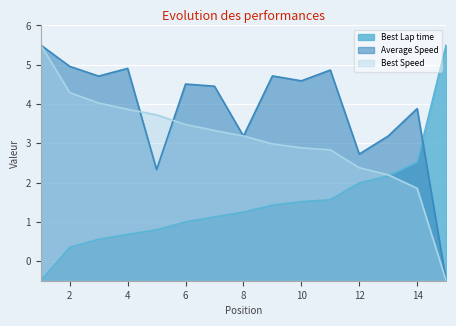

Reading right to left, list all the values displayed in this chart.

Best Lap time: 5.5	2.5	2.2	2.0	1.6	1.5	1.4	1.2	1.1	1.0	0.8	0.7	0.6	0.4	-0.5
Average Speed: -0.5	3.9	3.2	2.7	4.9	4.6	4.7	3.2	4.5	4.5	2.3	4.9	4.7	5.0	5.5
Best Speed: -0.5	1.9	2.2	2.4	2.8	2.9	3.0	3.2	3.3	3.5	3.7	3.9	4.0	4.3	5.5